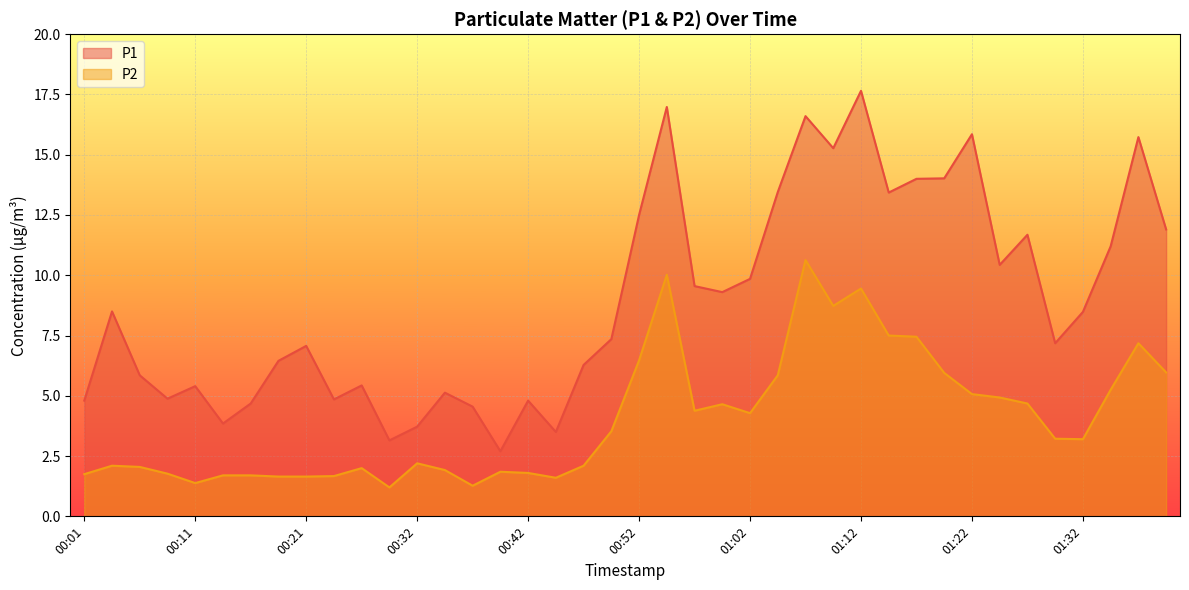

What is the spread (max minus min) of values at 01:09?

6.5